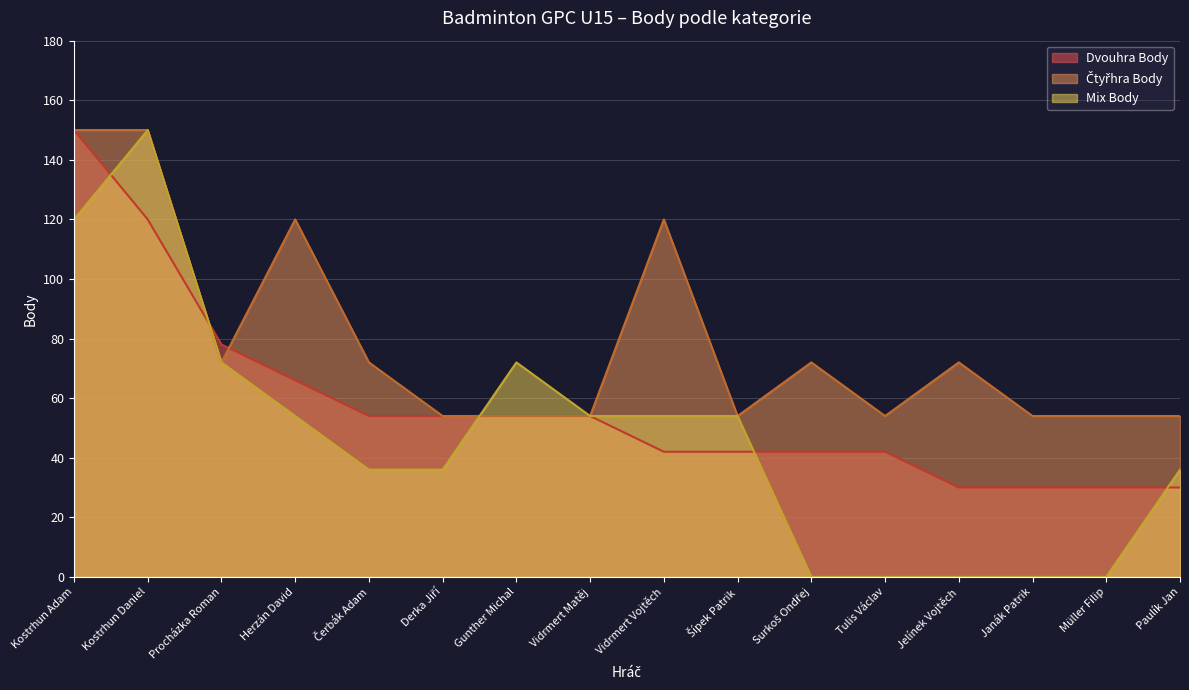

How many times do Čtyřhra Body and Dvouhra Body cross each other?

2